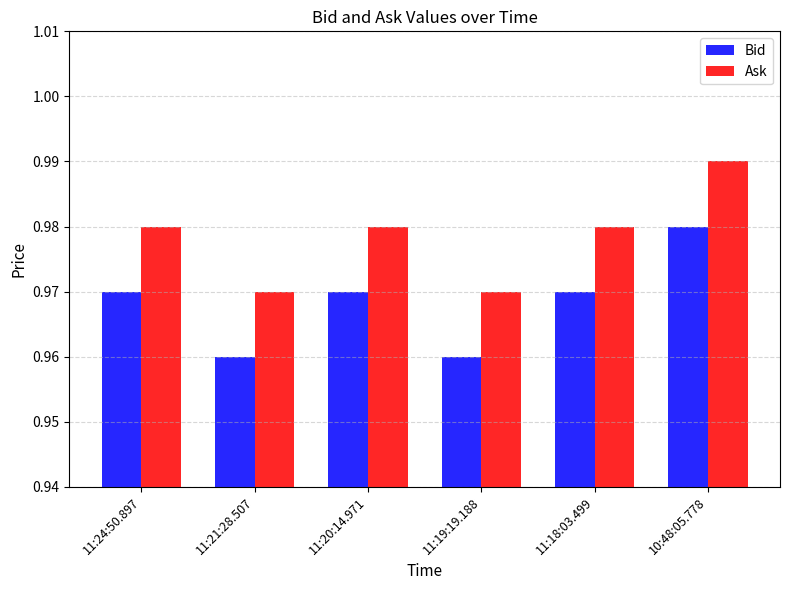

How many series are shown in this chart?

2